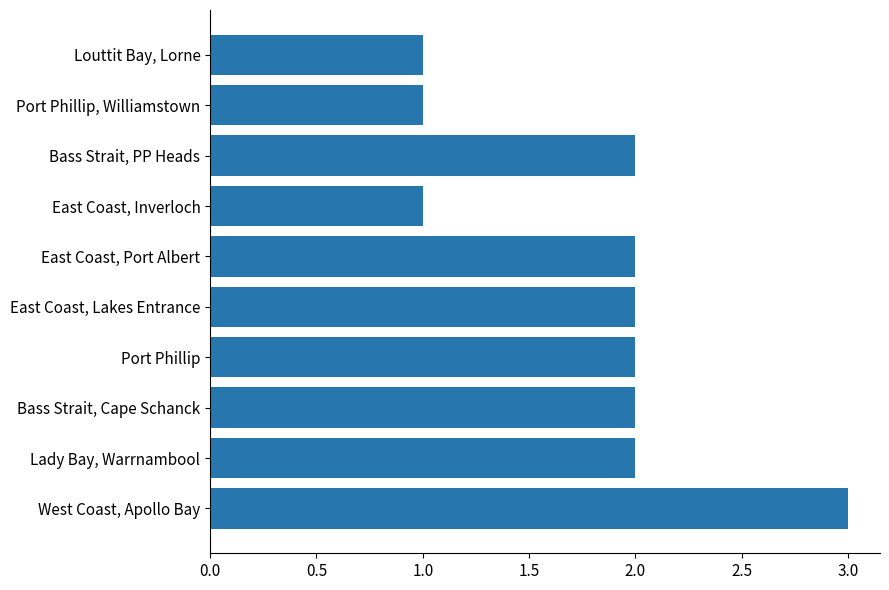

What is the ratio of the value at Bass Strait, Cape Schanck to the value at West Coast, Apollo Bay?

0.7